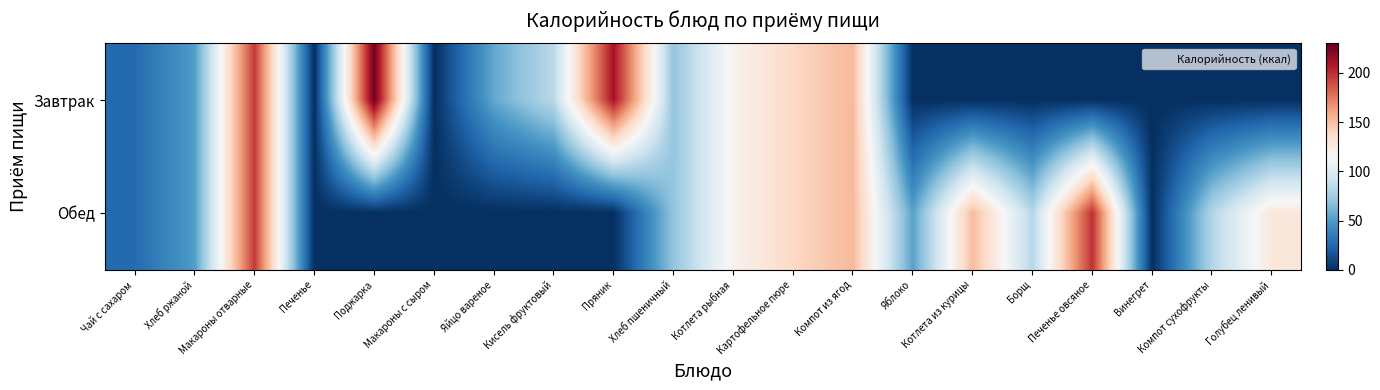

Reading left to right, what are all the values shown in this chart?

Завтрак: Чай с сахаром=26	Хлеб ржаной=51	Макароны отварные=196	Печенье=0	Поджарка=227	Макароны с сыром=0	Яйцо вареное=56	Кисель фруктовый=84	Пряник=210	Хлеб пшеничный=70	Котлета рыбная=119	Картофельное пюре=138	Компот из ягод=152	Яблоко=0	Котлета из курицы=0	Борщ=0	Печенье овсяное=0	Винегрет=0	Компот сухофрукты=0	Голубец ленивый=0
Обед: Чай с сахаром=26	Хлеб ржаной=51	Макароны отварные=196	Печенье=0	Поджарка=0	Макароны с сыром=0	Яйцо вареное=0	Кисель фруктовый=0	Пряник=0	Хлеб пшеничный=70	Котлета рыбная=119	Картофельное пюре=138	Компот из ягод=152	Яблоко=53	Котлета из курицы=151	Борщ=82	Печенье овсяное=199	Винегрет=0	Компот сухофрукты=81	Голубец ленивый=128